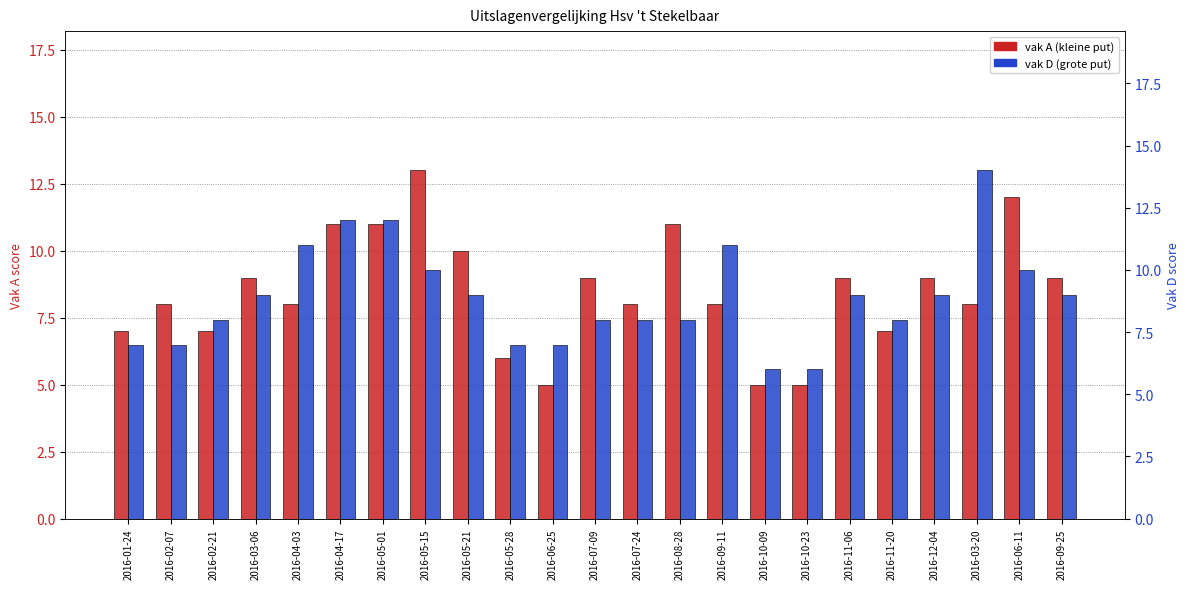

What is the difference between the second highest and minimum values in the vak A (kleine put) series?

7